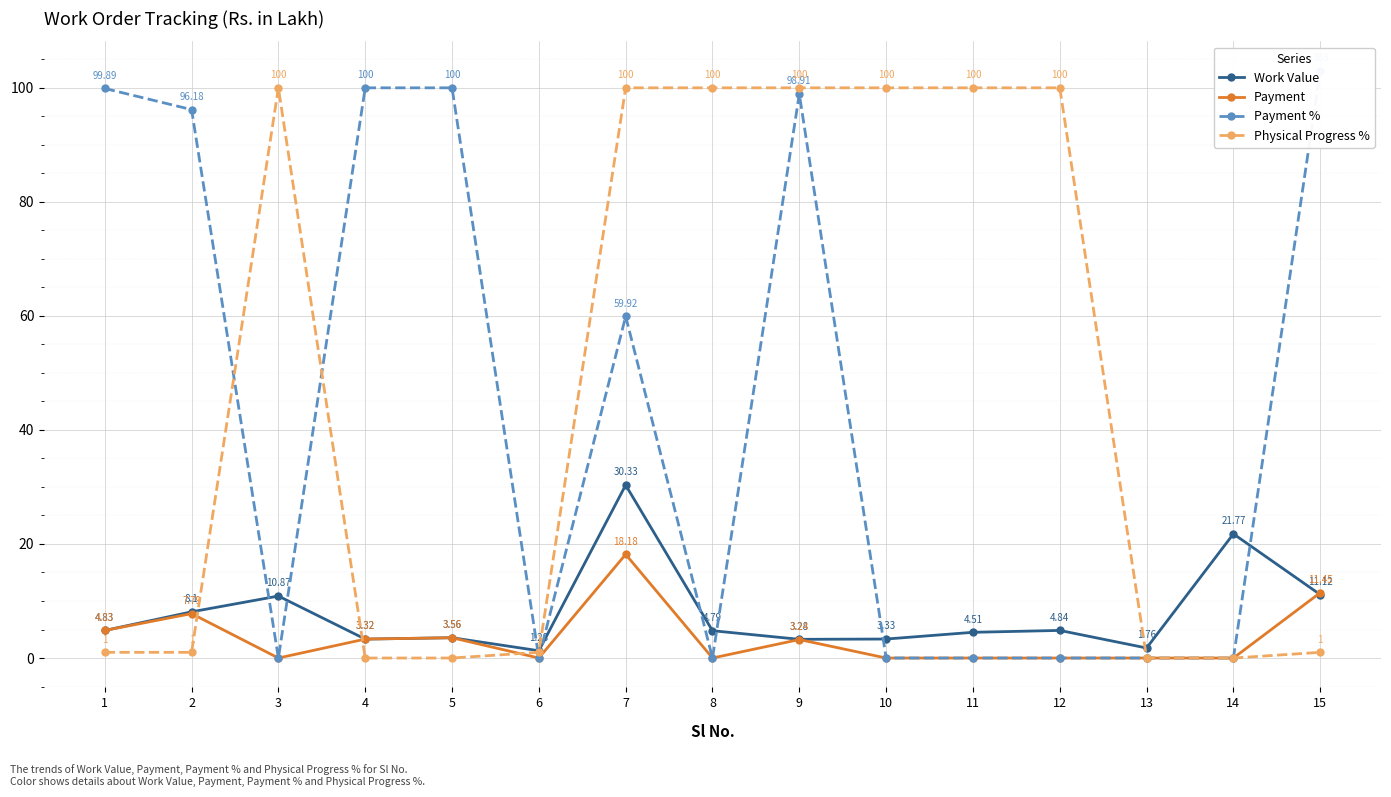

Which series has the widest spread of values?

Payment %